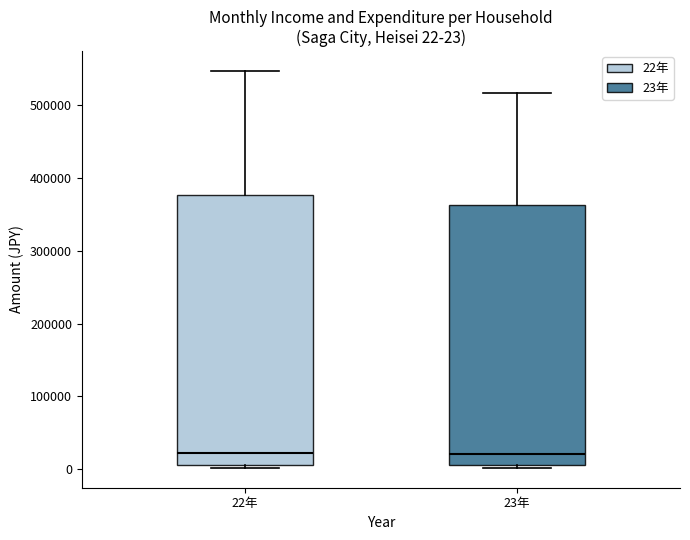

Comparing the boxes themselves (not the whiskers), which one is the tallest?

22年